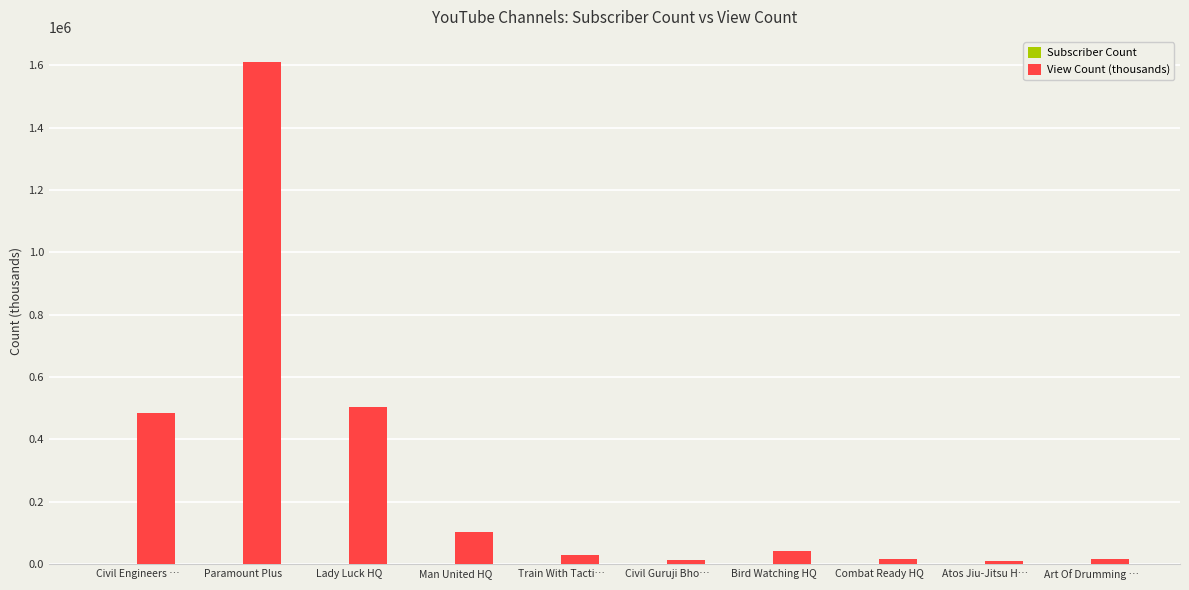

Is it true that View Count (thousands) equals 1610158.7 at Paramount Plus?

True